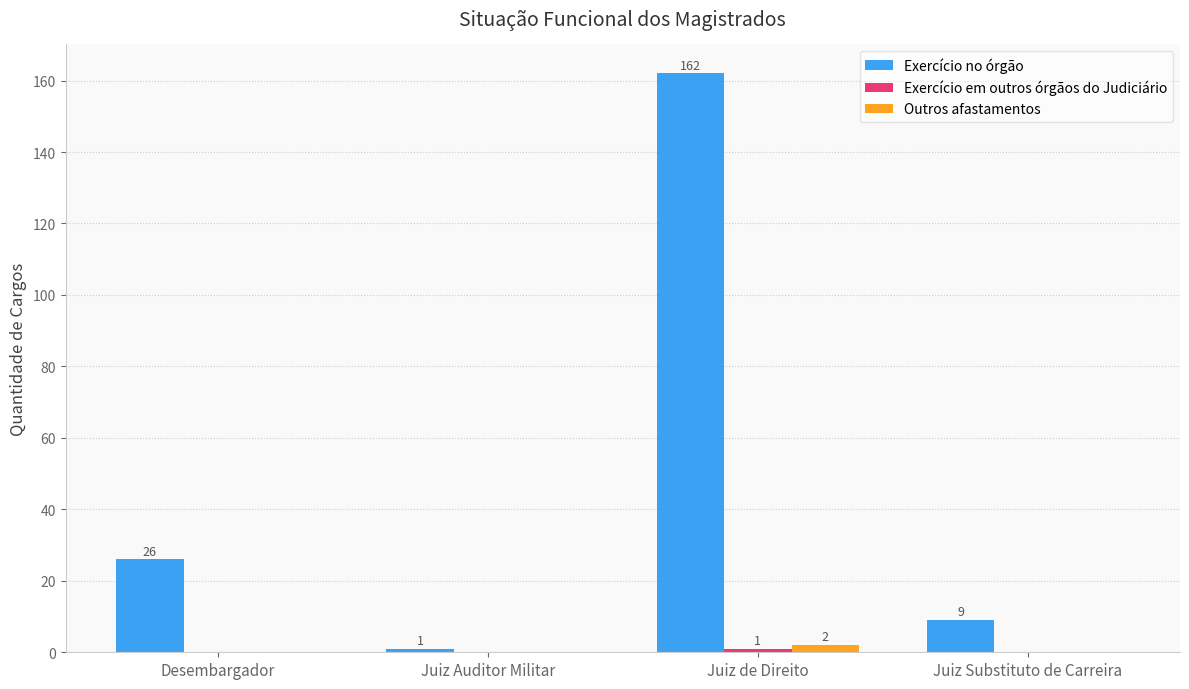

What is the total value across all series at Desembargador?

26